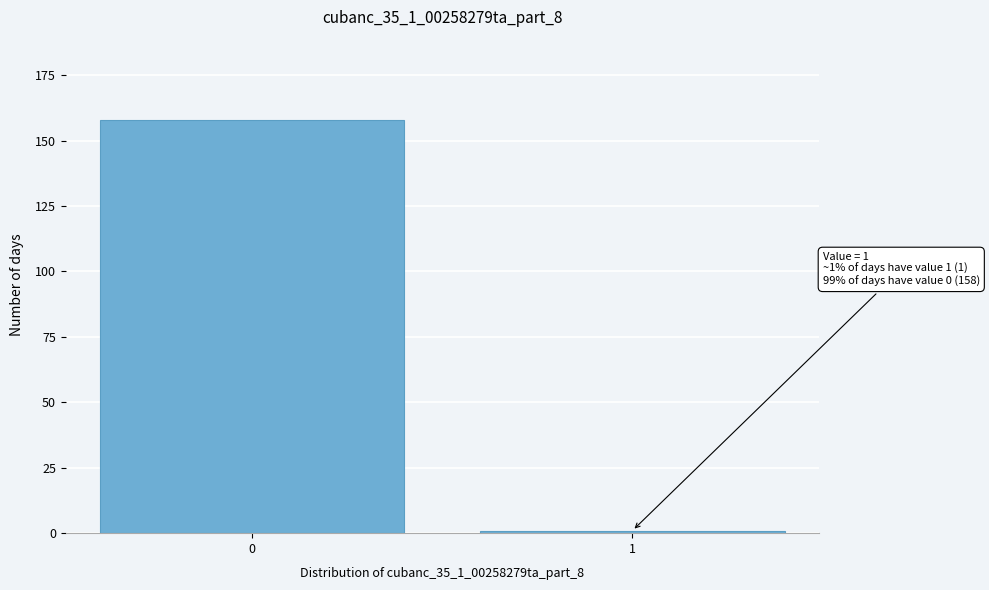

Reading left to right, list all the values displayed in this chart.

158	1